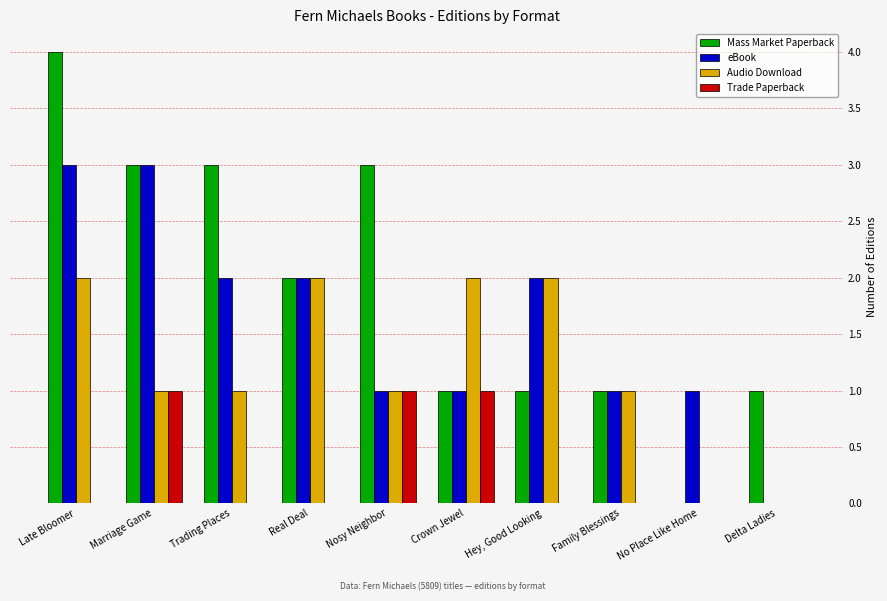

Which series has the largest range (max minus min)?

Mass Market Paperback